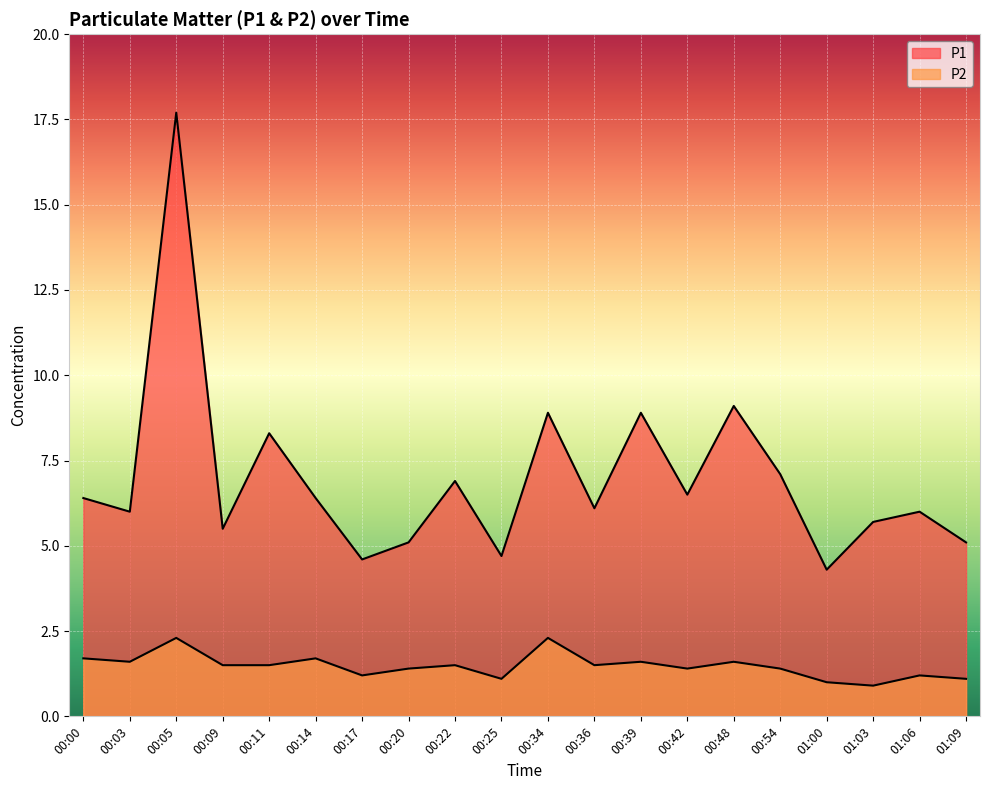

Reading left to right, transcribe all the data shown in this chart.

P1: 6.4	6.0	17.7	5.5	8.3	6.4	4.6	5.1	6.9	4.7	8.9	6.1	8.9	6.5	9.1	7.1	4.3	5.7	6.0	5.1
P2: 1.7	1.6	2.3	1.5	1.5	1.7	1.2	1.4	1.5	1.1	2.3	1.5	1.6	1.4	1.6	1.4	1.0	0.9	1.2	1.1